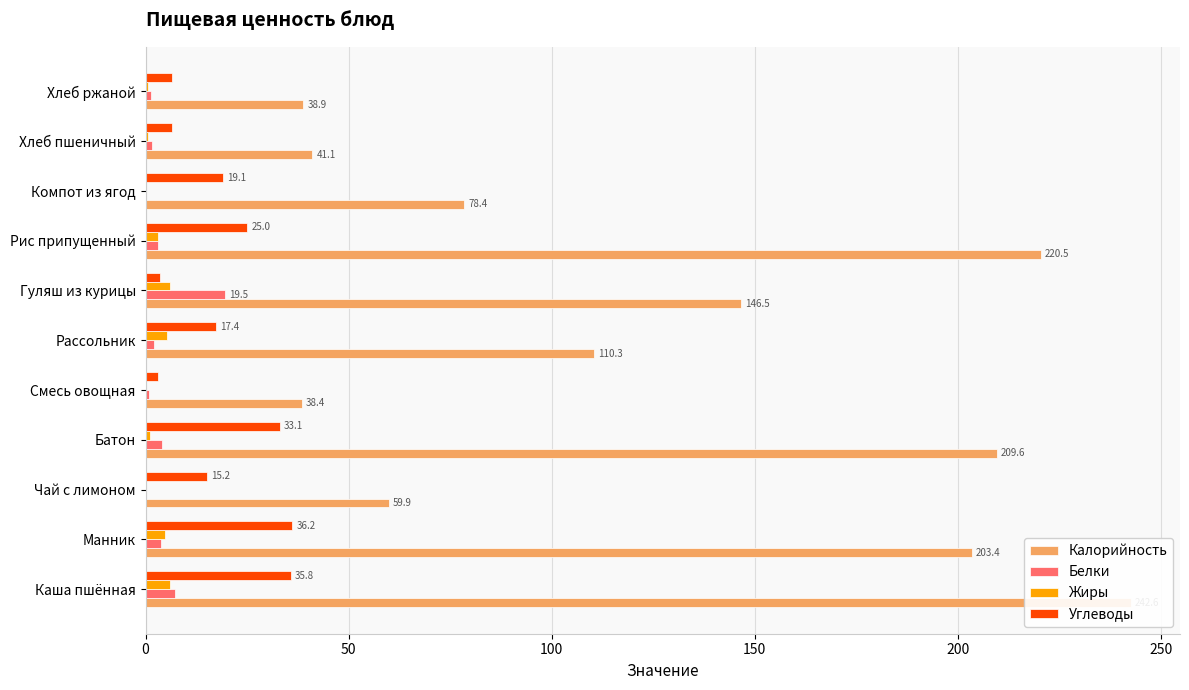

Is it true that Белки equals 11.9 at Каша пшённая?

False